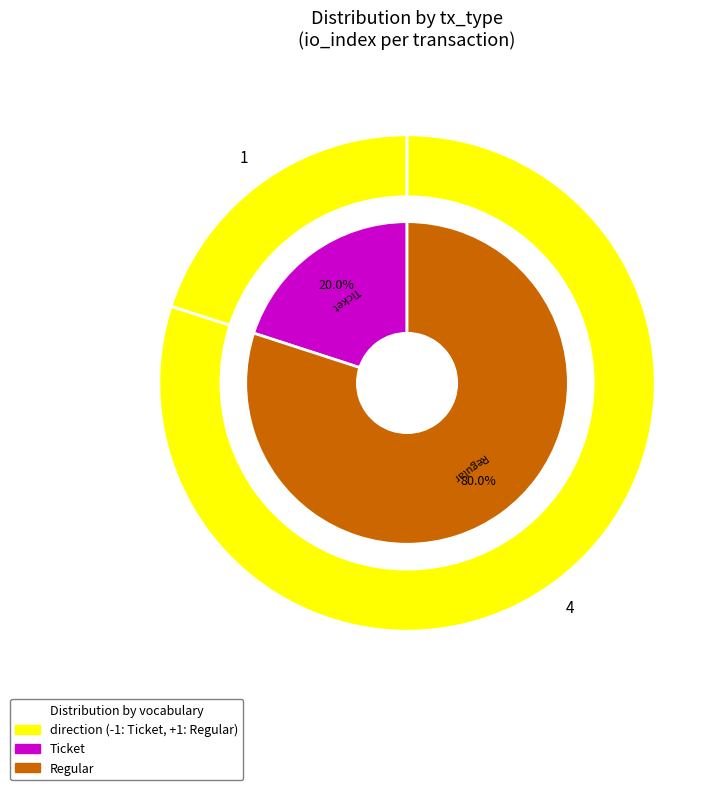

Between Regular and Ticket, which is larger?

Regular